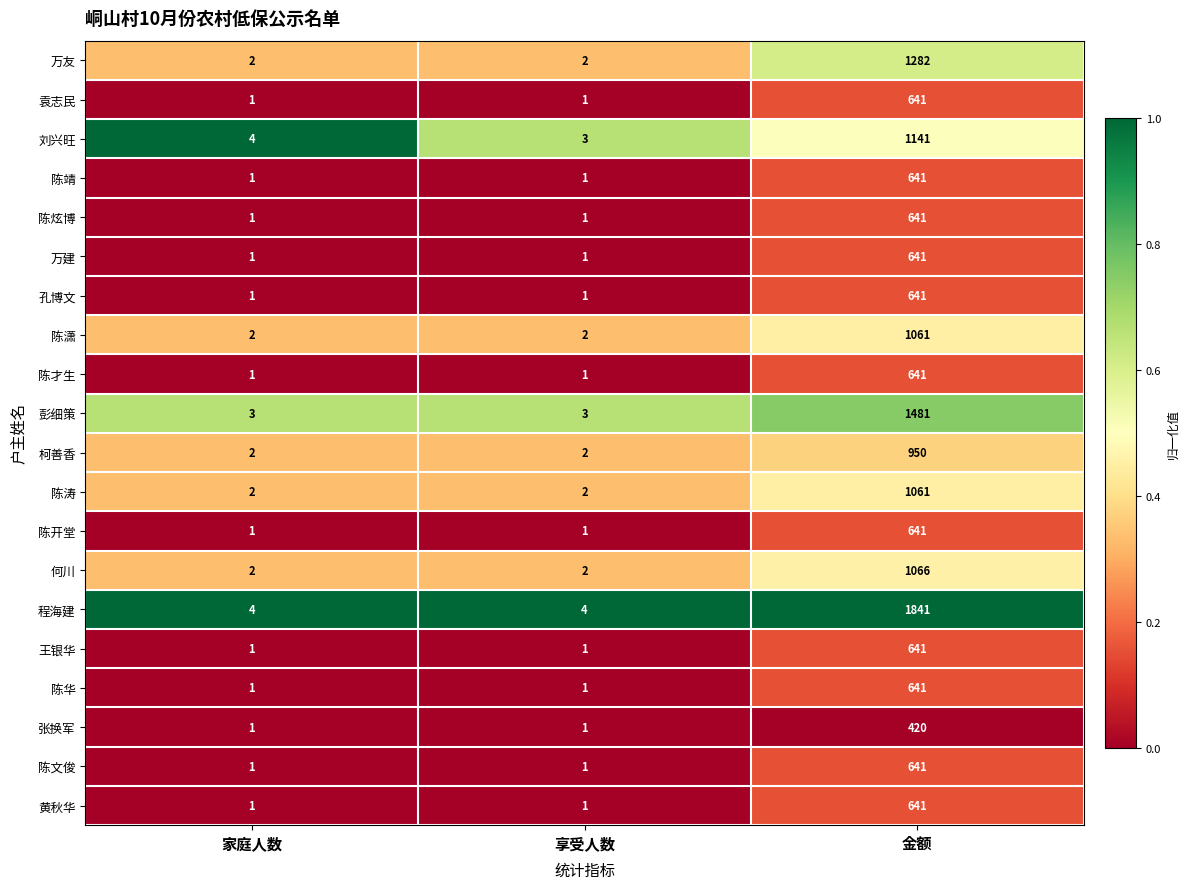

Is the value of 陈才生 at 享受人数 greater than the value of 何川 at 金额?

No